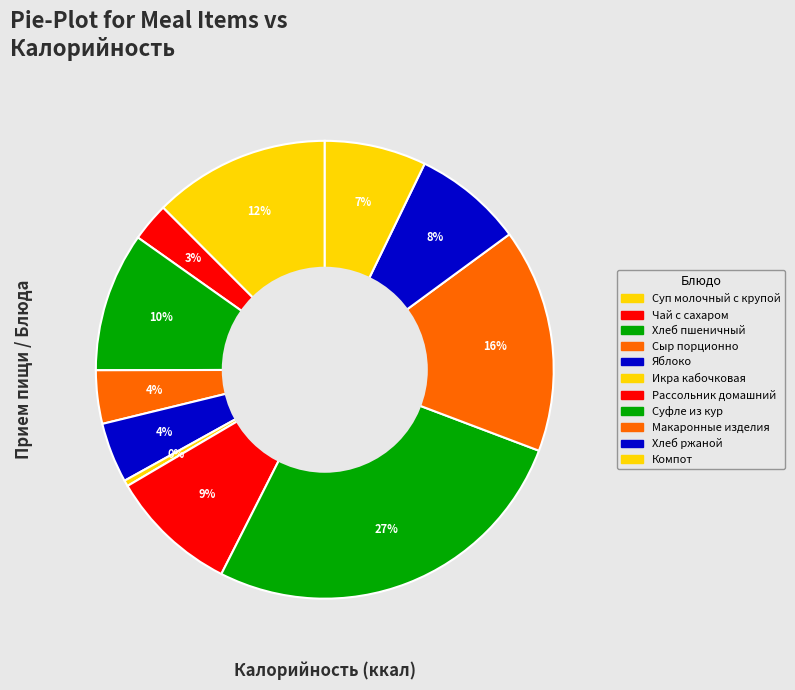

Rank the categories by value from lowest to highest.

Икра кабочковая, Чай с сахаром, Сыр порционно, Яблоко, Компот из смеси сухофруктов, Хлеб ржаной, Рассольник домашний, Хлеб пшеничный, Суп молочный с крупой, Макаронные изделия отварные, Суфле из кур